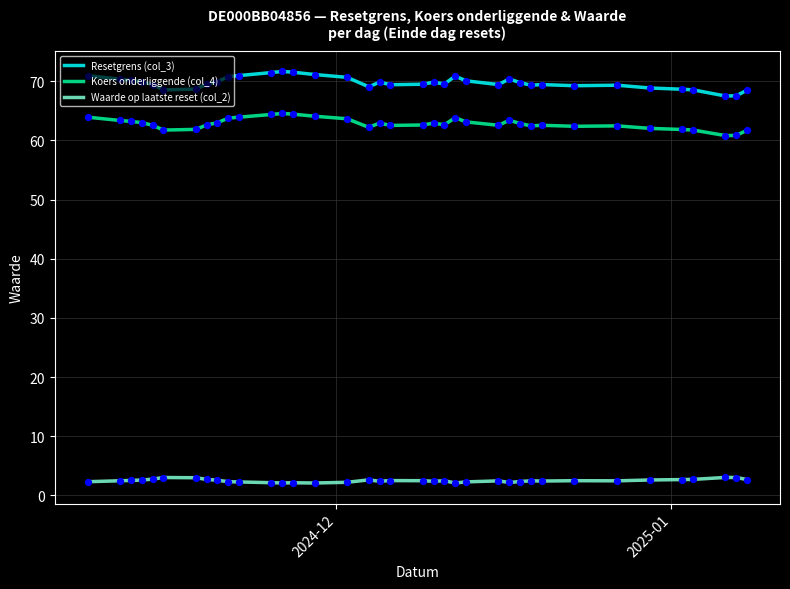

What is the maximum value shown in the chart?

71.7